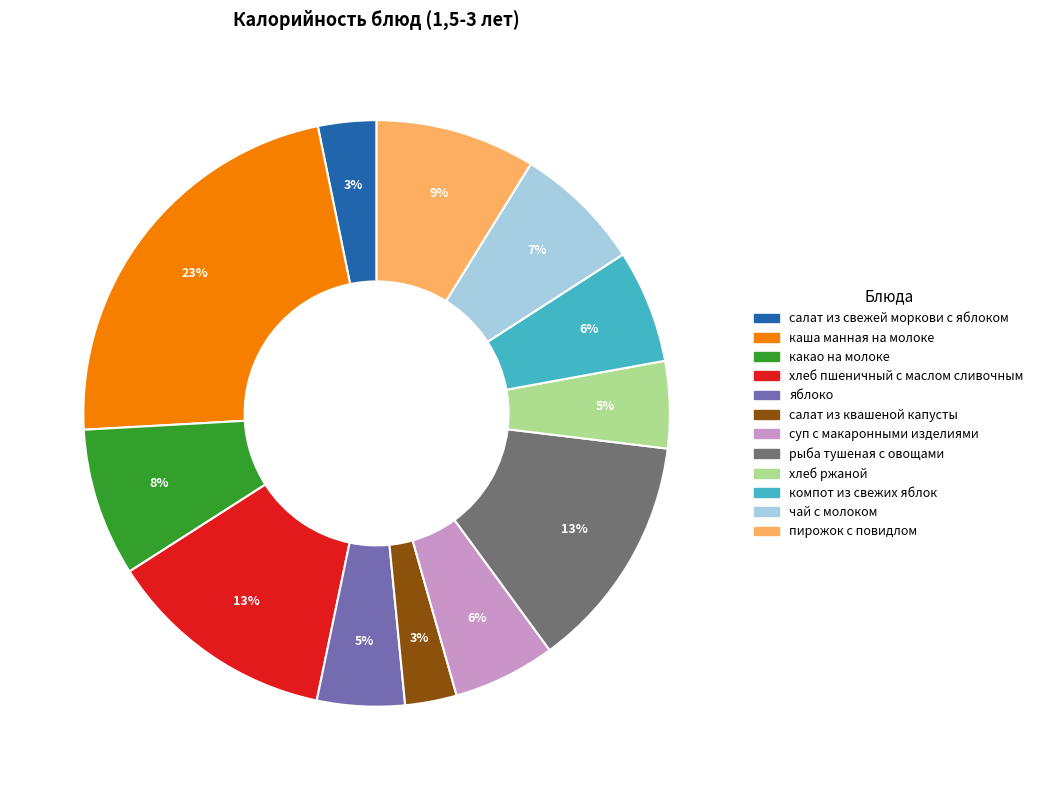

To the nearest percent, what is the combined percentage of каша манная на молоке and рыба тушеная с овощами?

36%